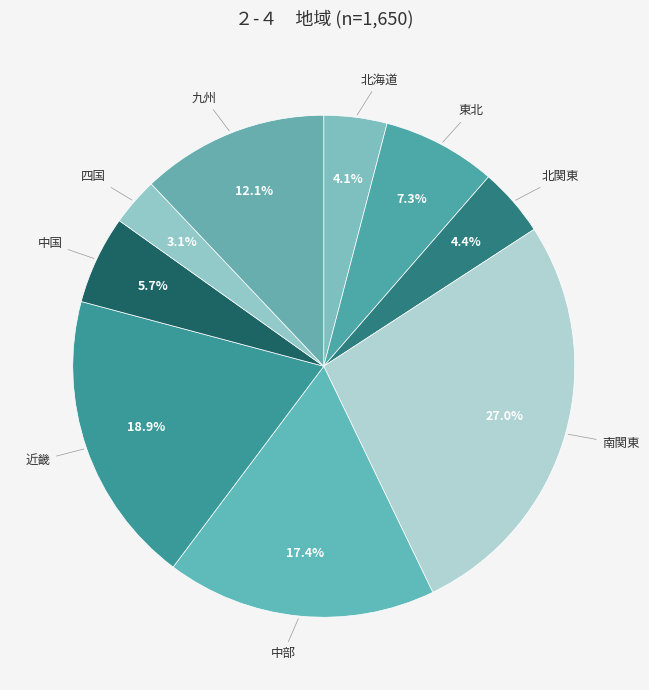

How many segments does this pie chart have?

9